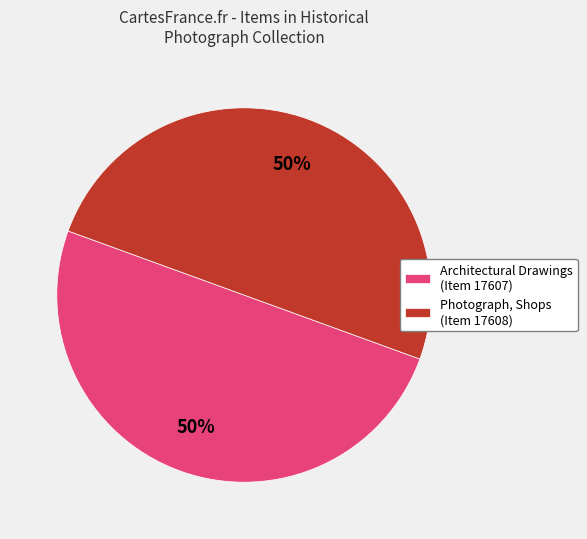

Combined, do Architectural Drawings (Item 17607) and Photograph, Shops (Item 17608) account for over 50%?

Yes